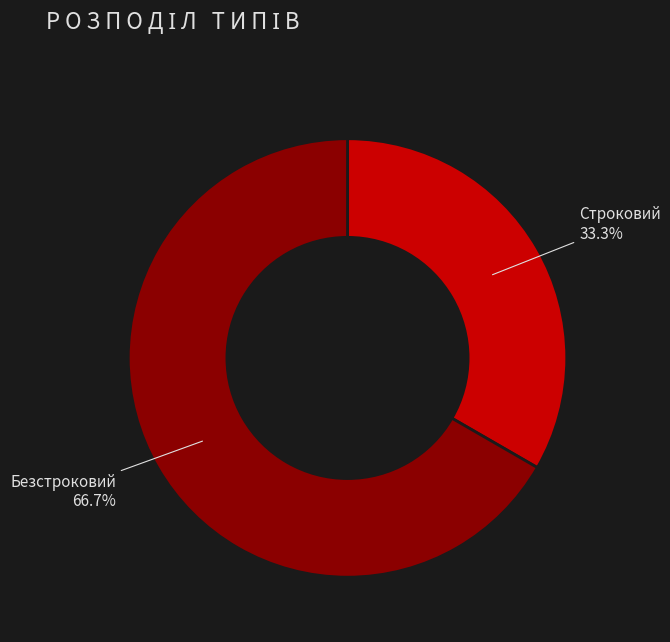

Is there a majority slice in this chart?

Yes